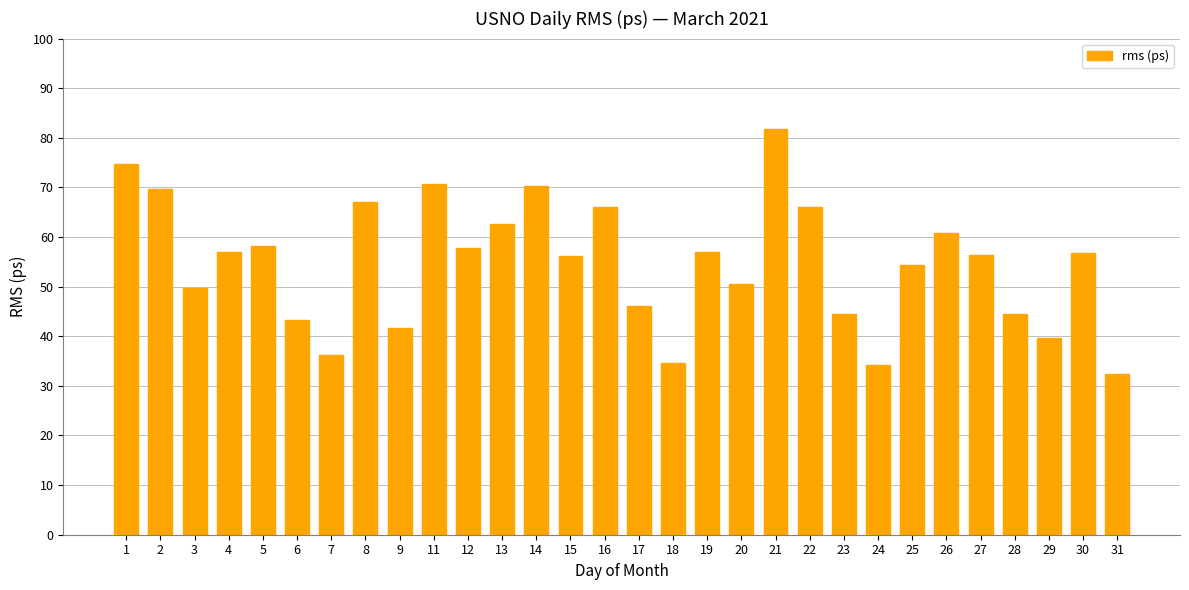

What is the ratio of the value at 21 to the value at 25?

1.5